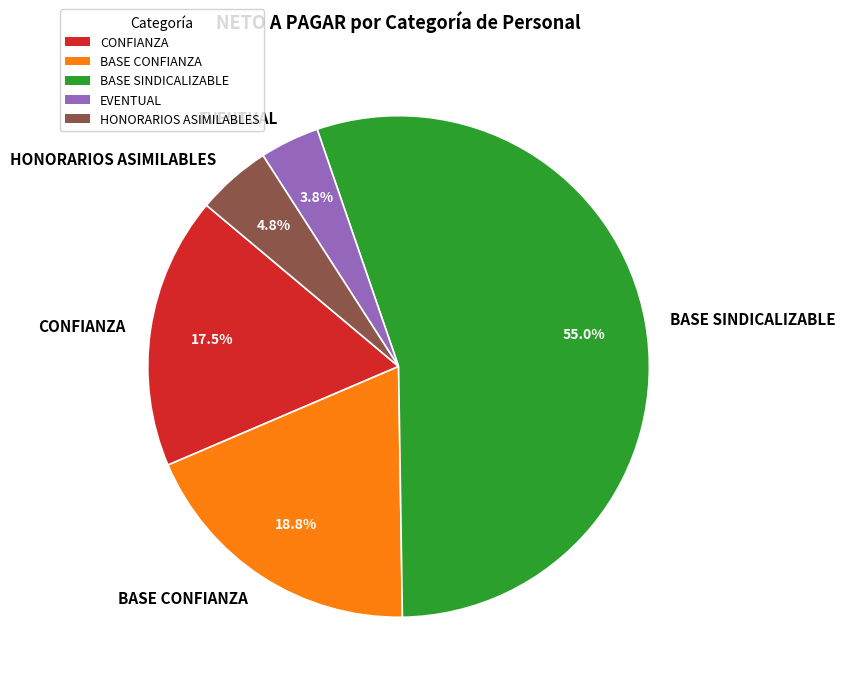

Combined, what portion of the pie is HONORARIOS ASIMILABLES and EVENTUAL?

8.6%